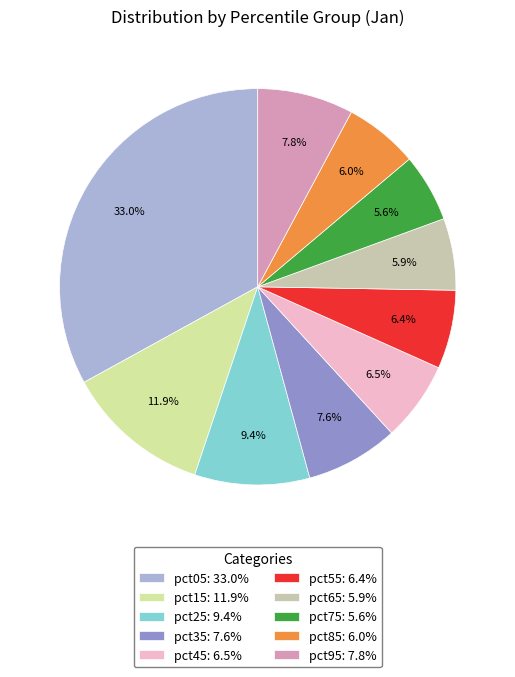

What percentage is the pct65 slice, to the nearest percent?

6%